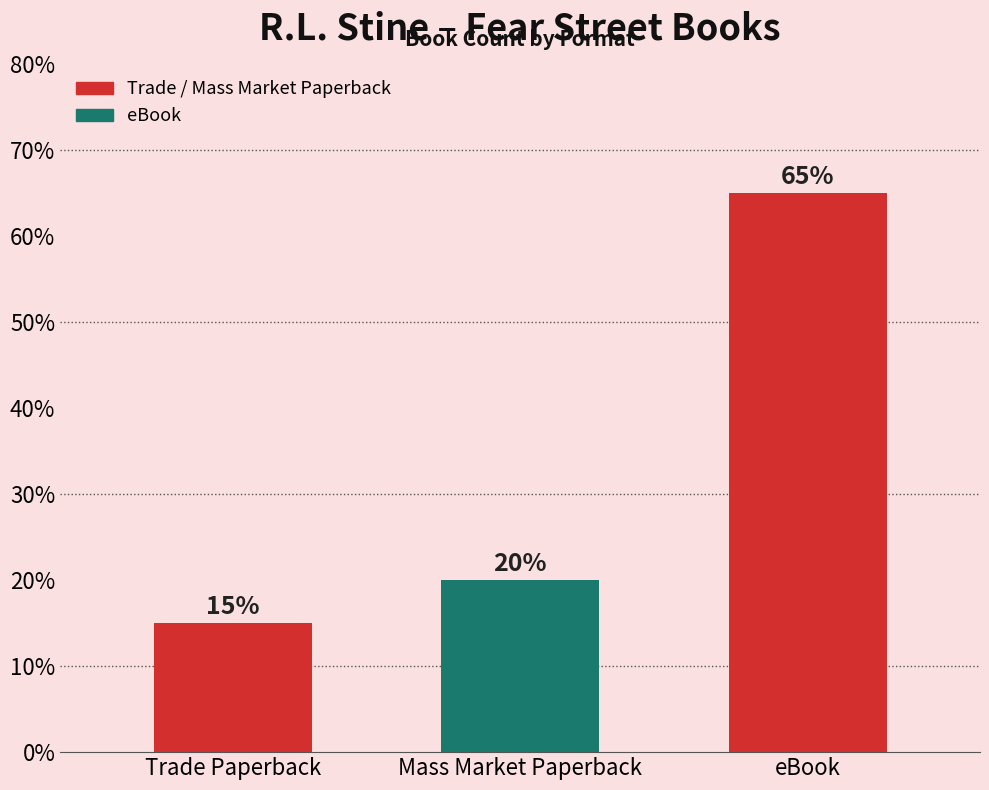

Which has a higher value, Mass Market Paperback or eBook?

eBook